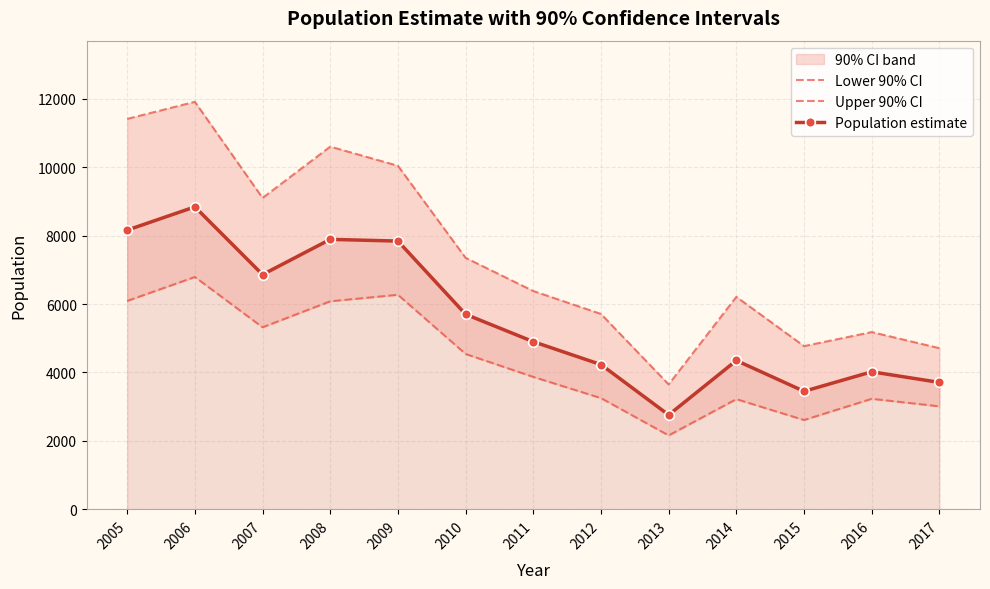

Reading right to left, transcribe all the data shown in this chart.

Lower 90% CI: 2017=3010	2016=3230	2015=2610	2014=3220	2013=2160	2012=3250	2011=3870	2010=4540	2009=6270	2008=6080	2007=5320	2006=6790	2005=6090
Upper 90% CI: 2017=4710	2016=5180	2015=4770	2014=6210	2013=3650	2012=5710	2011=6380	2010=7350	2009=10040	2008=10600	2007=9100	2006=11910	2005=11410
Population estimate: 2017=3710	2016=4020	2015=3450	2014=4350	2013=2760	2012=4230	2011=4900	2010=5700	2009=7840	2008=7890	2007=6860	2006=8840	2005=8160